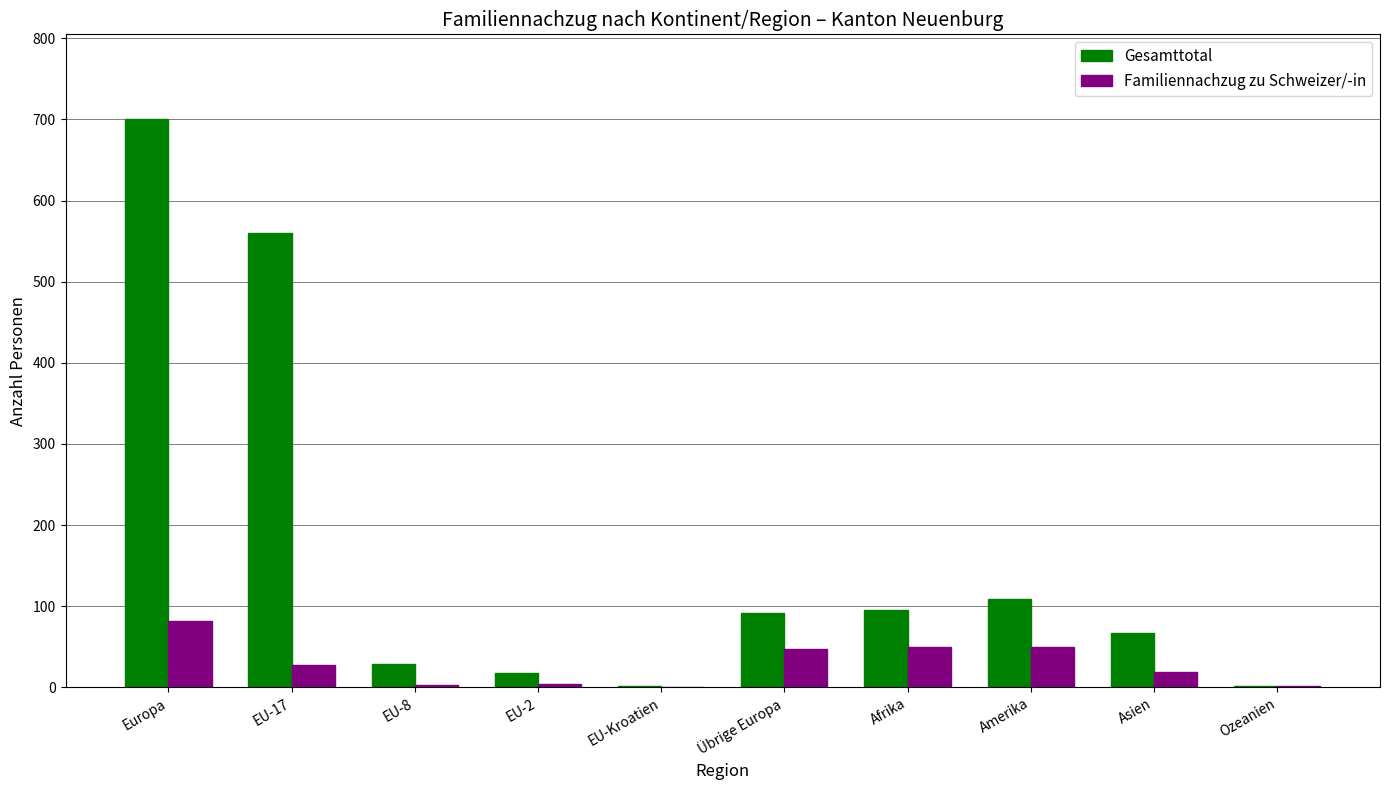

At which category does the chart reach its peak across all series?

Europa